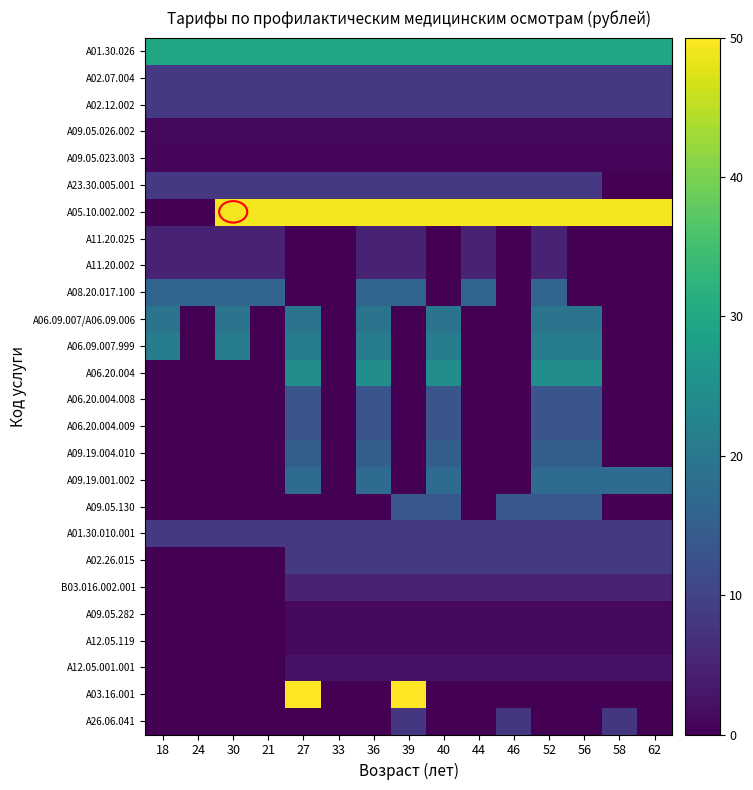

Reading left to right, what are all the values shown in this chart?

A01.30.026: 18=29.6	24=29.6	30=29.6	21=29.6	27=29.6	33=29.6	36=29.6	39=29.6	40=29.6	44=29.6	46=29.6	52=29.6	56=29.6	58=29.6	62=29.6
A02.07.004: 18=8.2	24=8.2	30=8.2	21=8.2	27=8.2	33=8.2	36=8.2	39=8.2	40=8.2	44=8.2	46=8.2	52=8.2	56=8.2	58=8.2	62=8.2
A02.12.002: 18=8.2	24=8.2	30=8.2	21=8.2	27=8.2	33=8.2	36=8.2	39=8.2	40=8.2	44=8.2	46=8.2	52=8.2	56=8.2	58=8.2	62=8.2
A09.05.026.002: 18=1.0	24=1.0	30=1.0	21=1.0	27=1.0	33=1.0	36=1.0	39=1.0	40=1.0	44=1.0	46=1.0	52=1.0	56=1.0	58=1.0	62=1.0
A09.05.023.003: 18=0.9	24=0.9	30=0.9	21=0.9	27=0.9	33=0.9	36=0.9	39=0.9	40=0.9	44=0.9	46=0.9	52=0.9	56=0.9	58=0.9	62=0.9
A23.30.005.001: 18=8.2	24=8.2	30=8.2	21=8.2	27=8.2	33=8.2	36=8.2	39=8.2	40=8.2	44=8.2	46=8.2	52=8.2	56=8.2	58=0.0	62=0.0
A05.10.002.002: 18=0.0	24=0.0	30=49.3	21=49.3	27=49.3	33=49.3	36=49.3	39=49.3	40=49.3	44=49.3	46=49.3	52=49.3	56=49.3	58=49.3	62=49.3
A11.20.025: 18=4.9	24=4.9	30=4.9	21=4.9	27=0.0	33=0.0	36=4.9	39=4.9	40=0.0	44=4.9	46=0.0	52=4.9	56=0.0	58=0.0	62=0.0
A11.20.002: 18=4.9	24=4.9	30=4.9	21=4.9	27=0.0	33=0.0	36=4.9	39=4.9	40=0.0	44=4.9	46=0.0	52=4.9	56=0.0	58=0.0	62=0.0
A08.20.017.100: 18=16.3	24=16.3	30=16.3	21=16.3	27=0.0	33=0.0	36=16.3	39=16.3	40=0.0	44=16.3	46=0.0	52=16.3	56=0.0	58=0.0	62=0.0
A06.09.007/A06.09.006: 18=19.2	24=0.0	30=19.2	21=0.0	27=19.2	33=0.0	36=19.2	39=0.0	40=19.2	44=0.0	46=0.0	52=19.2	56=19.2	58=0.0	62=0.0
A06.09.007.999: 18=21.2	24=0.0	30=21.2	21=0.0	27=21.2	33=0.0	36=21.2	39=0.0	40=21.2	44=0.0	46=0.0	52=21.2	56=21.2	58=0.0	62=0.0
A06.20.004: 18=0.0	24=0.0	30=0.0	21=0.0	27=24.6	33=0.0	36=24.6	39=0.0	40=24.6	44=0.0	46=0.0	52=24.6	56=24.6	58=0.0	62=0.0
A06.20.004.008: 18=0.0	24=0.0	30=0.0	21=0.0	27=13.1	33=0.0	36=13.1	39=0.0	40=13.1	44=0.0	46=0.0	52=13.1	56=13.1	58=0.0	62=0.0
A06.20.004.009: 18=0.0	24=0.0	30=0.0	21=0.0	27=13.1	33=0.0	36=13.1	39=0.0	40=13.1	44=0.0	46=0.0	52=13.1	56=13.1	58=0.0	62=0.0
A09.19.004.010: 18=0.0	24=0.0	30=0.0	21=0.0	27=15.2	33=0.0	36=15.2	39=0.0	40=15.2	44=0.0	46=0.0	52=15.2	56=15.2	58=0.0	62=0.0
A09.19.001.002: 18=0.0	24=0.0	30=0.0	21=0.0	27=17.4	33=0.0	36=17.4	39=0.0	40=17.4	44=0.0	46=0.0	52=17.4	56=17.4	58=17.4	62=17.4
A09.05.130: 18=0.0	24=0.0	30=0.0	21=0.0	27=0.0	33=0.0	36=0.0	39=13.5	40=13.5	44=0.0	46=13.5	52=13.5	56=13.5	58=0.0	62=0.0
A01.30.010.001: 18=8.2	24=8.2	30=8.2	21=8.2	27=8.2	33=8.2	36=8.2	39=8.2	40=8.2	44=8.2	46=8.2	52=8.2	56=8.2	58=8.2	62=8.2
A02.26.015: 18=0.0	24=0.0	30=0.0	21=0.0	27=8.2	33=8.2	36=8.2	39=8.2	40=8.2	44=8.2	46=8.2	52=8.2	56=8.2	58=8.2	62=8.2
B03.016.002.001: 18=0.0	24=0.0	30=0.0	21=0.0	27=4.8	33=4.8	36=4.8	39=4.8	40=4.8	44=4.8	46=4.8	52=4.8	56=4.8	58=4.8	62=4.8
A09.05.282: 18=0.0	24=0.0	30=0.0	21=0.0	27=1.2	33=1.2	36=1.2	39=1.2	40=1.2	44=1.2	46=1.2	52=1.2	56=1.2	58=1.2	62=1.2
A12.05.119: 18=0.0	24=0.0	30=0.0	21=0.0	27=1.2	33=1.2	36=1.2	39=1.2	40=1.2	44=1.2	46=1.2	52=1.2	56=1.2	58=1.2	62=1.2
A12.05.001.001: 18=0.0	24=0.0	30=0.0	21=0.0	27=2.4	33=2.4	36=2.4	39=2.4	40=2.4	44=2.4	46=2.4	52=2.4	56=2.4	58=2.4	62=2.4
A03.16.001: 18=0.0	24=0.0	30=0.0	21=0.0	27=50.0	33=0.0	36=0.0	39=50.0	40=0.0	44=0.0	46=0.0	52=0.0	56=0.0	58=0.0	62=0.0
A26.06.041: 18=0.0	24=0.0	30=0.0	21=0.0	27=0.0	33=0.0	36=0.0	39=7.8	40=0.0	44=0.0	46=7.8	52=0.0	56=0.0	58=7.8	62=0.0